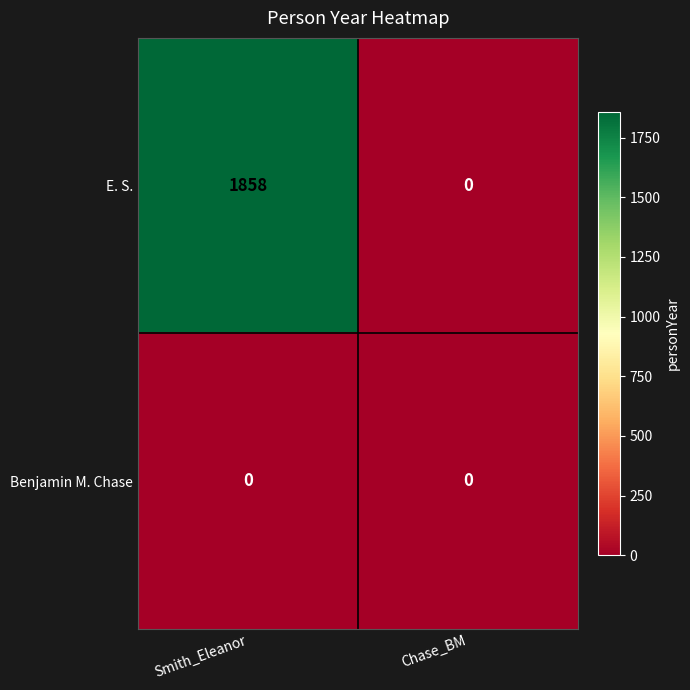

Between Smith_Eleanor and Chase_BM, which series saw the biggest shift?

E. S.